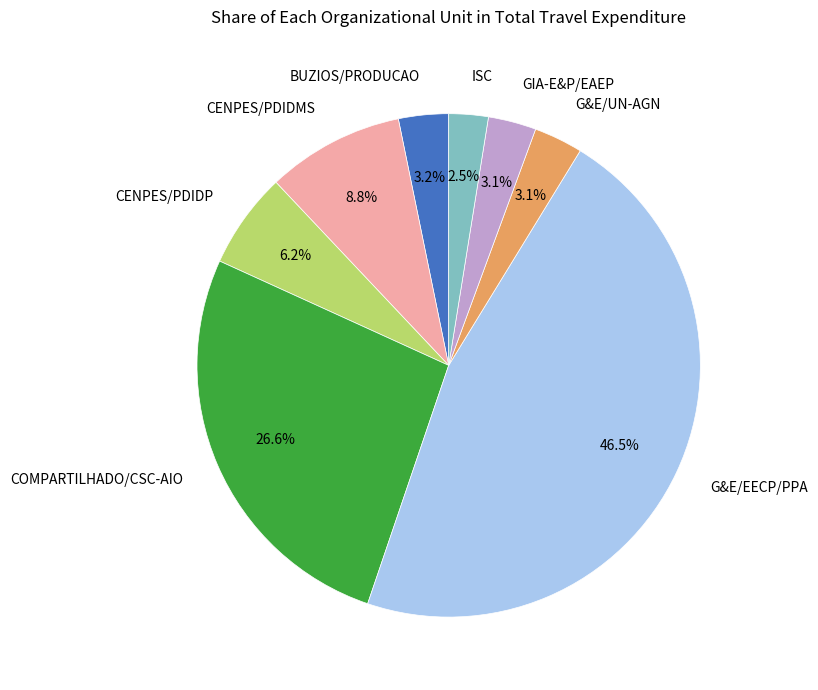

How many slices are in this pie chart?

8